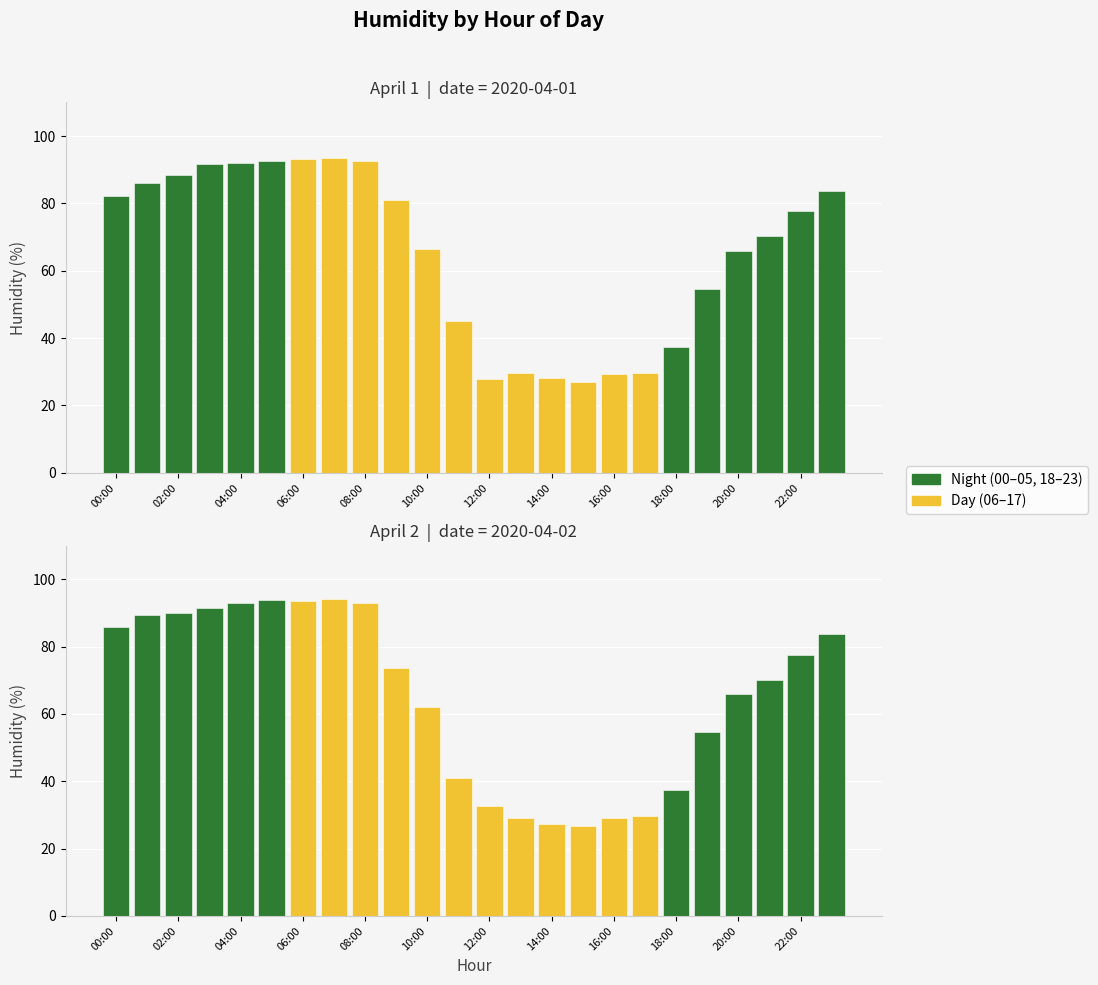

Between 19 and 23, which series saw the biggest shift?

April 1